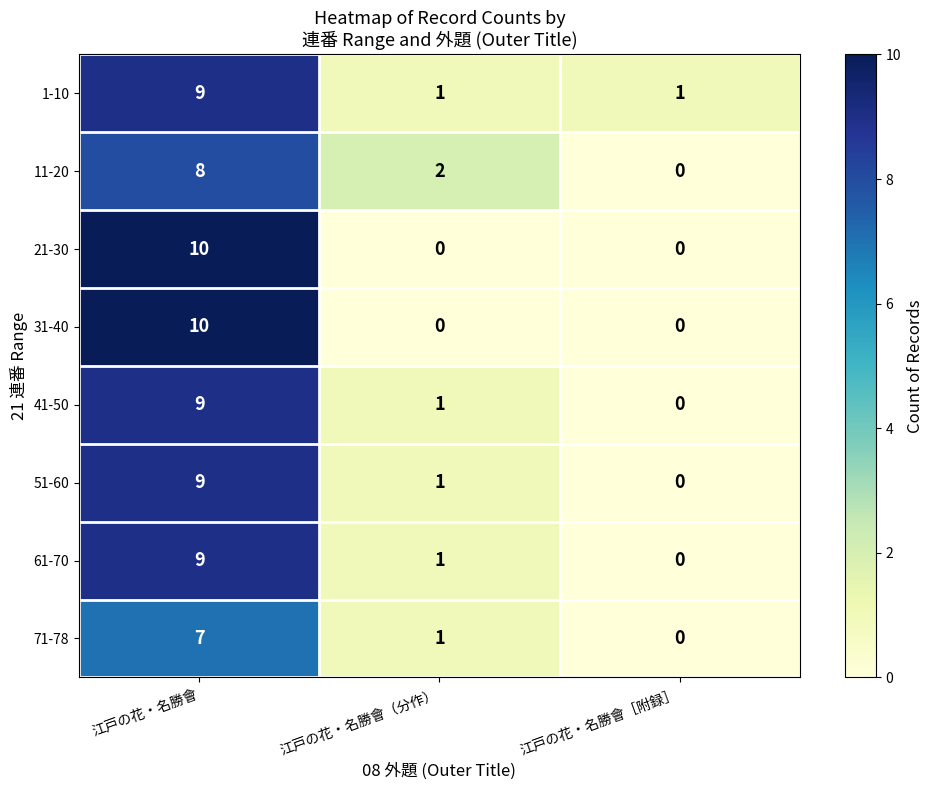

What is the maximum value shown in the chart?

10